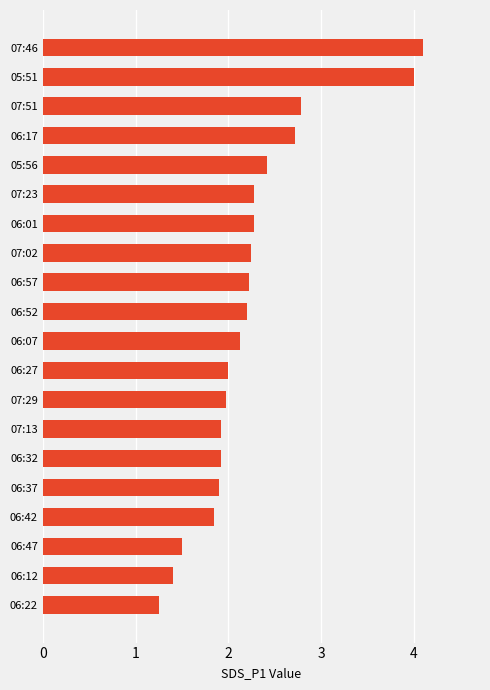

Are the bars grouped side by side (vs. stacked)?

No